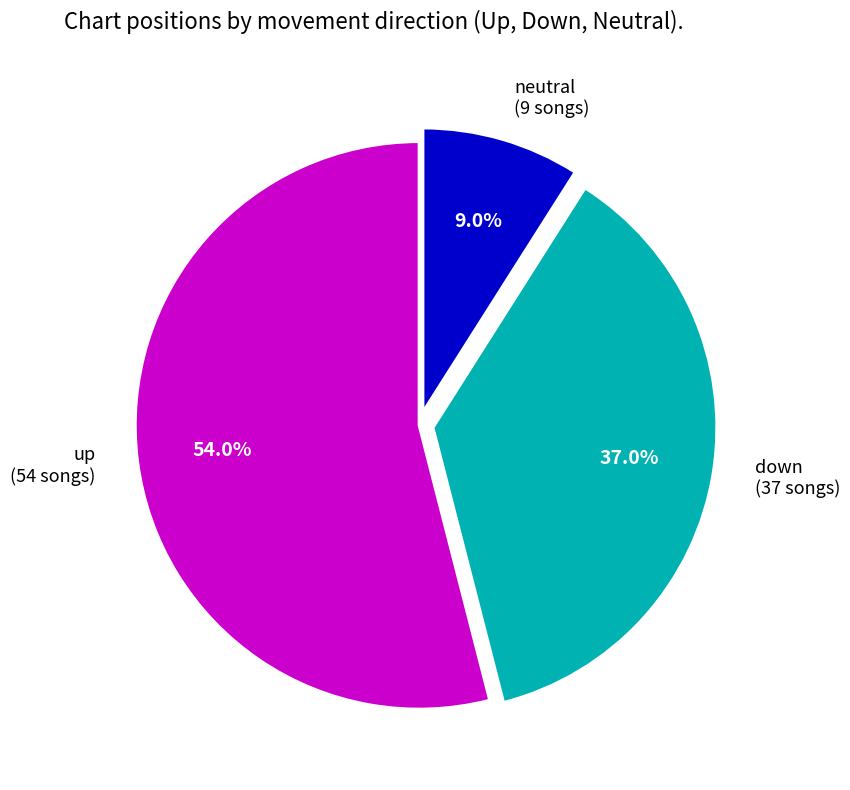

Which slice is the largest?

up (54 songs)